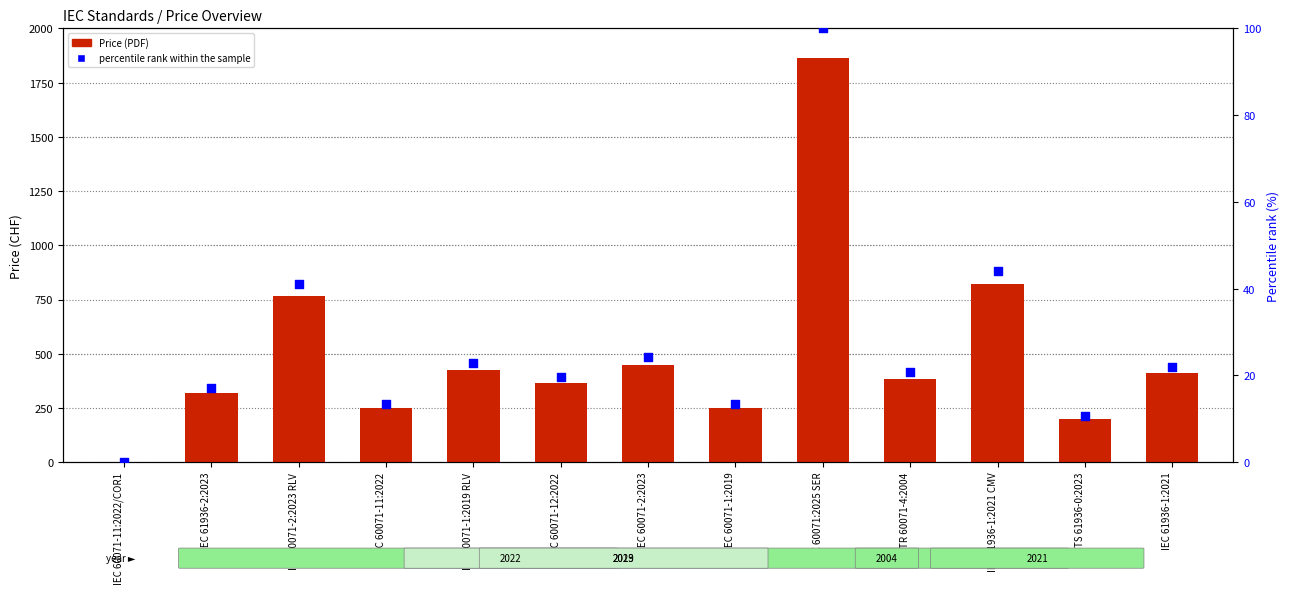

What are all the series names shown in the legend?

Price (PDF), percentile rank within the sample